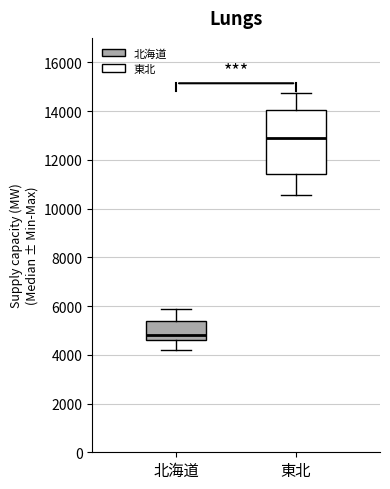

Where does the median line of the box for 東北 sit on the y-axis? The values are not printed on the chart, so give them approximately, as read against the axis.

13000